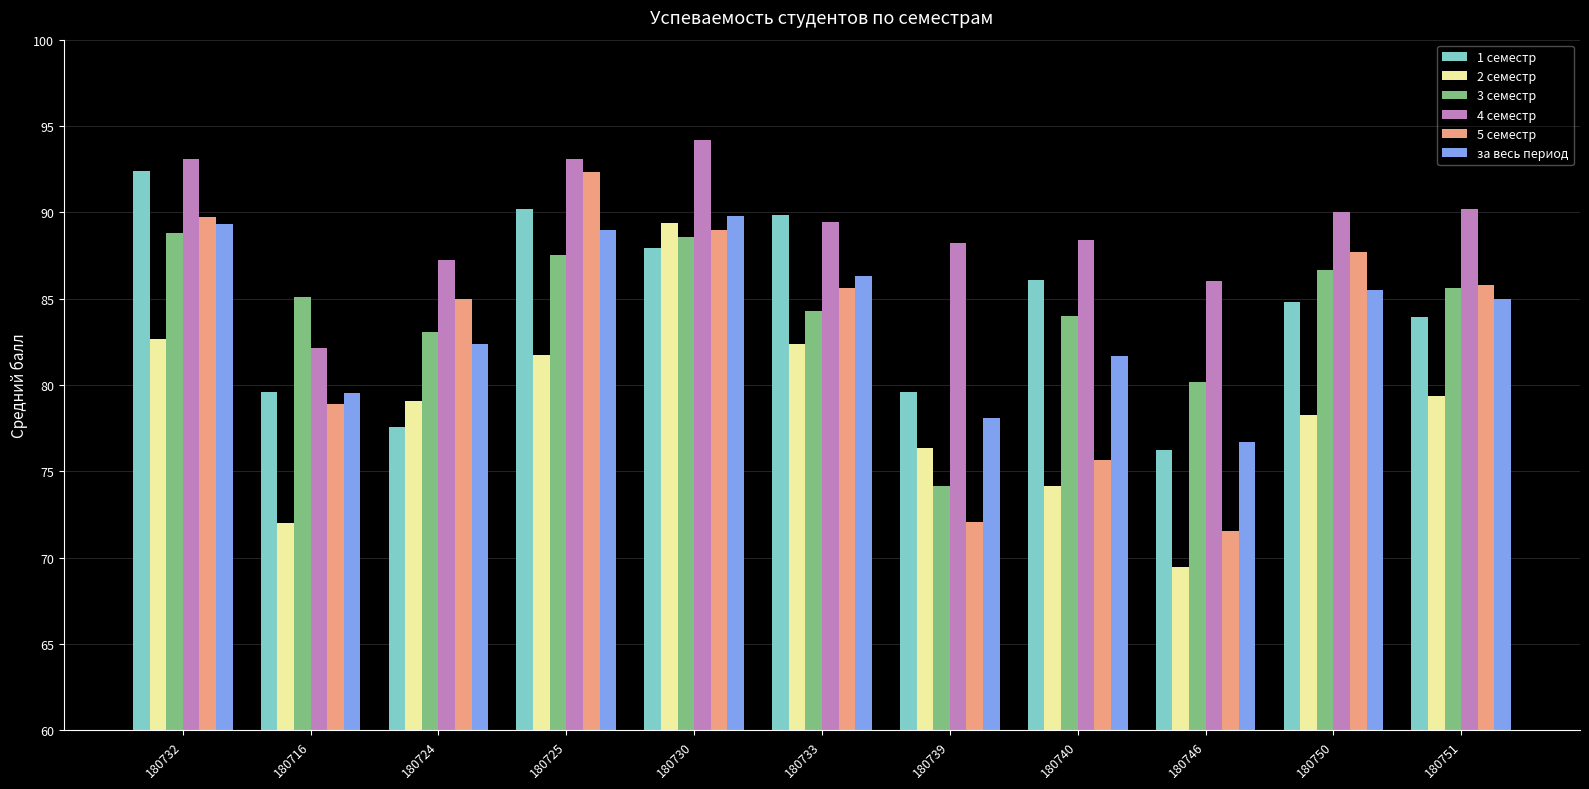

What is the total value across all series at 180724?

494.4